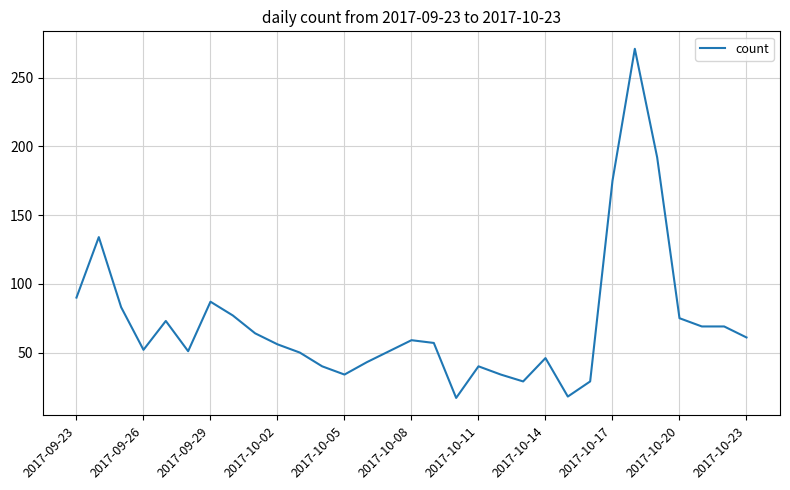

What is the difference between the maximum and minimum values?

254